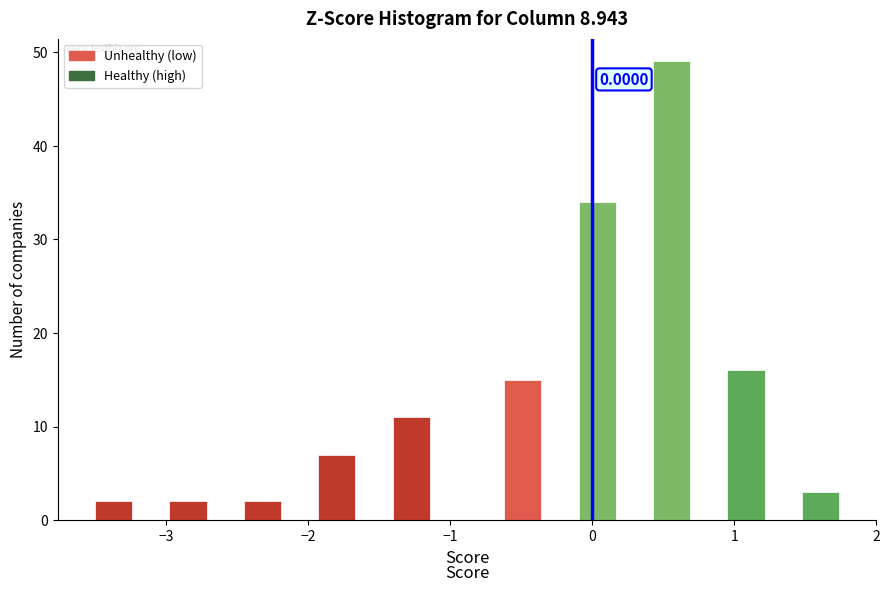

Read against the x-axis, roughly where is the centre of the tallest bar?

0.6